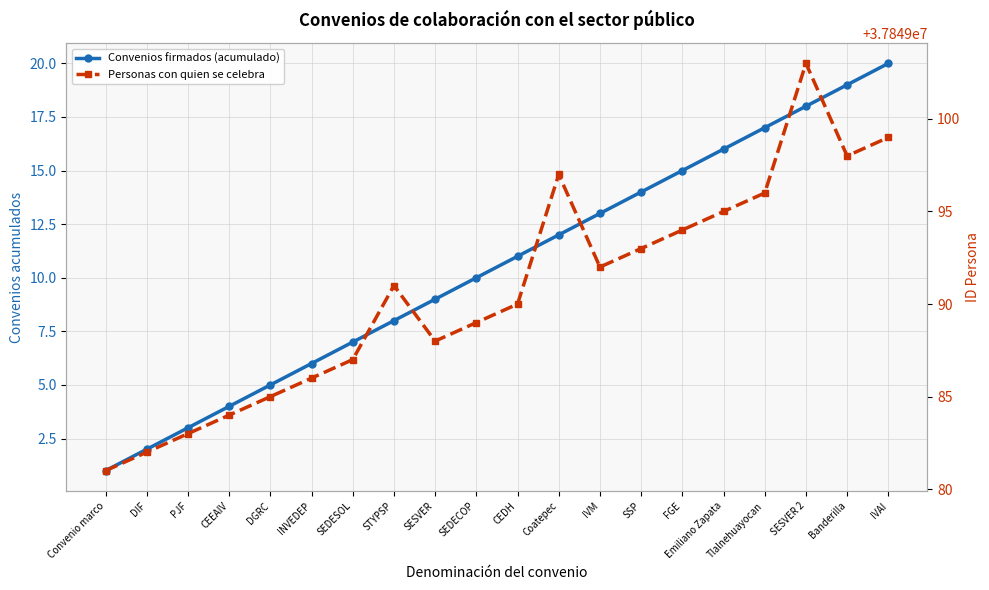

What position from the right is IVAI?

1